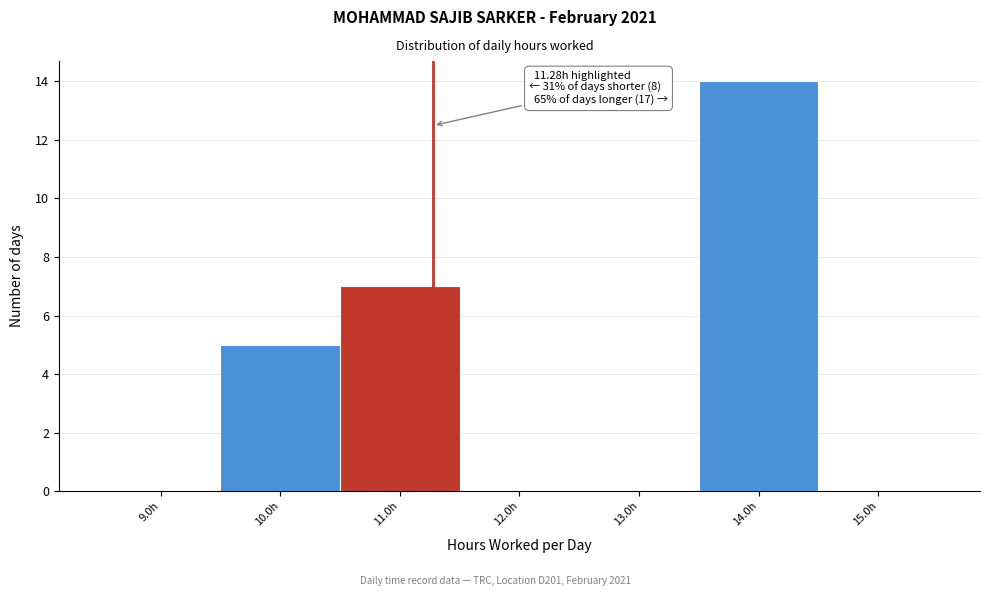

Which range on the x-axis has the tallest bar?

13.5 to 14.5